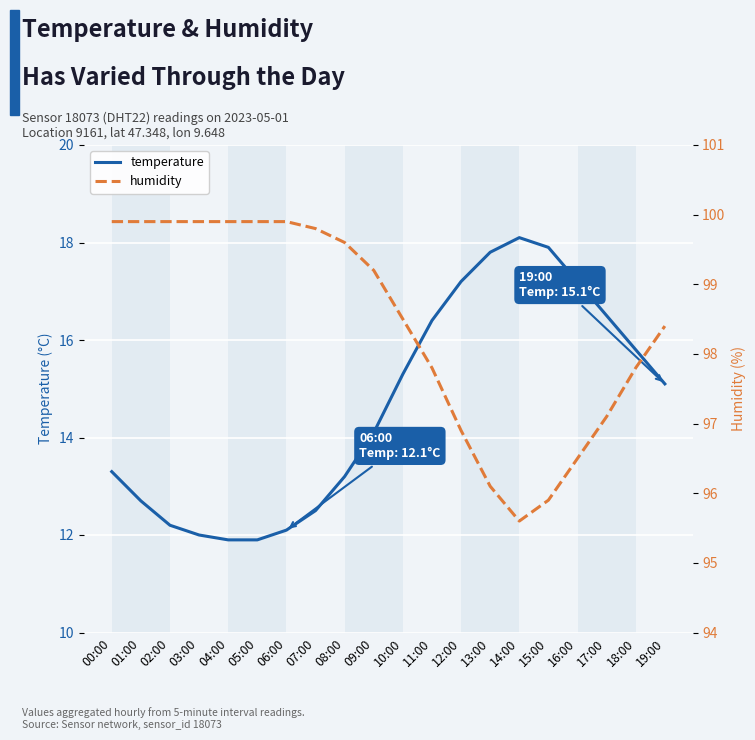

What is the minimum value for temperature?

11.9